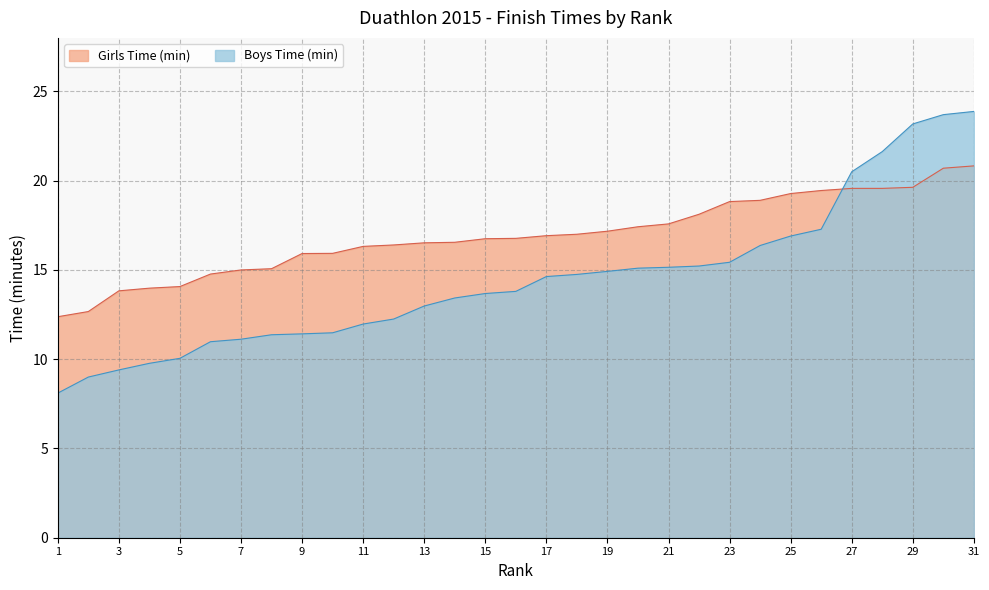

Where does the Girls Time (min) series first go above 16?

11